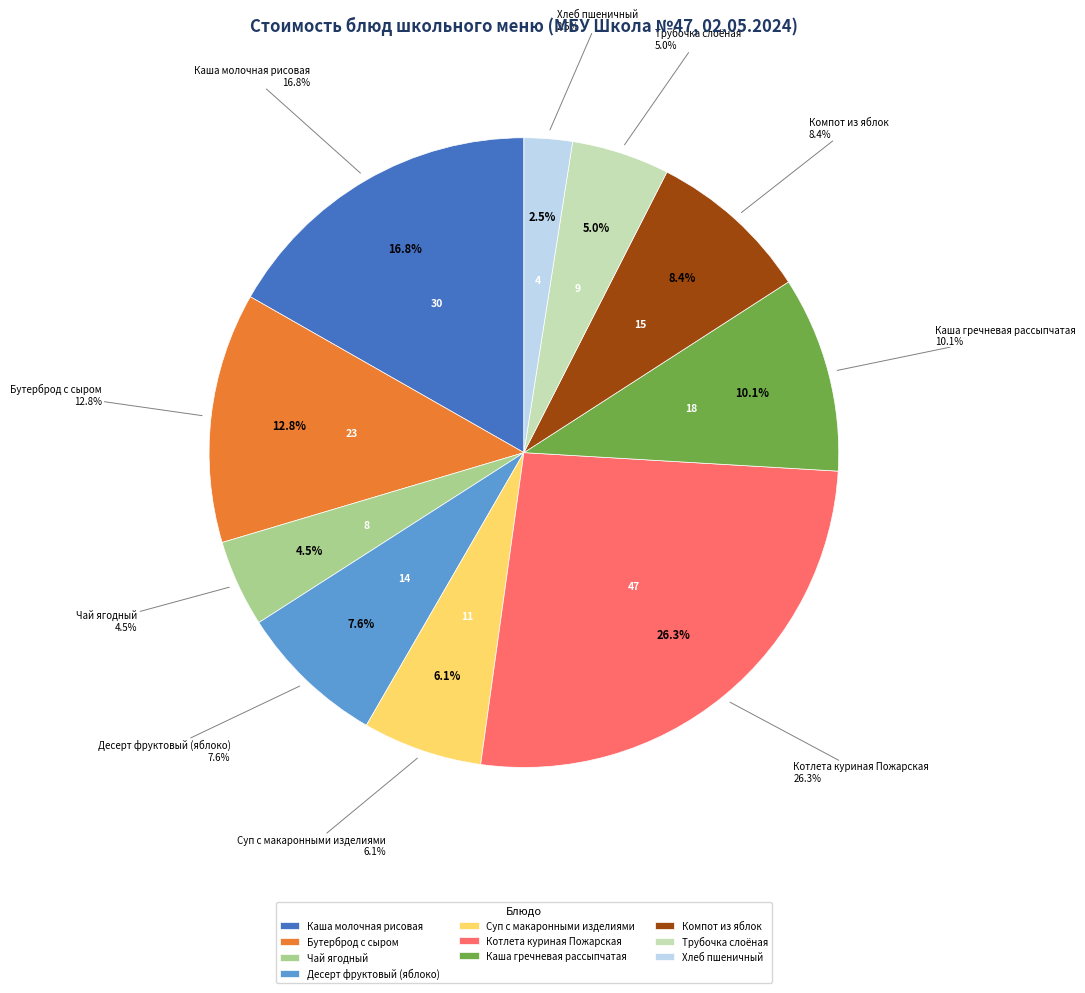

Do Хлеб пшеничный and Трубочка слоёная together represent more than half of the pie?

No